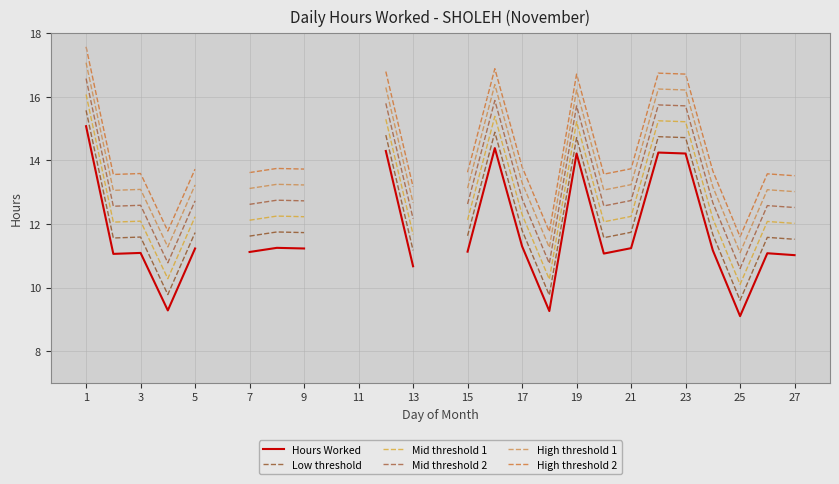

Count the number of categories in the chart.

27